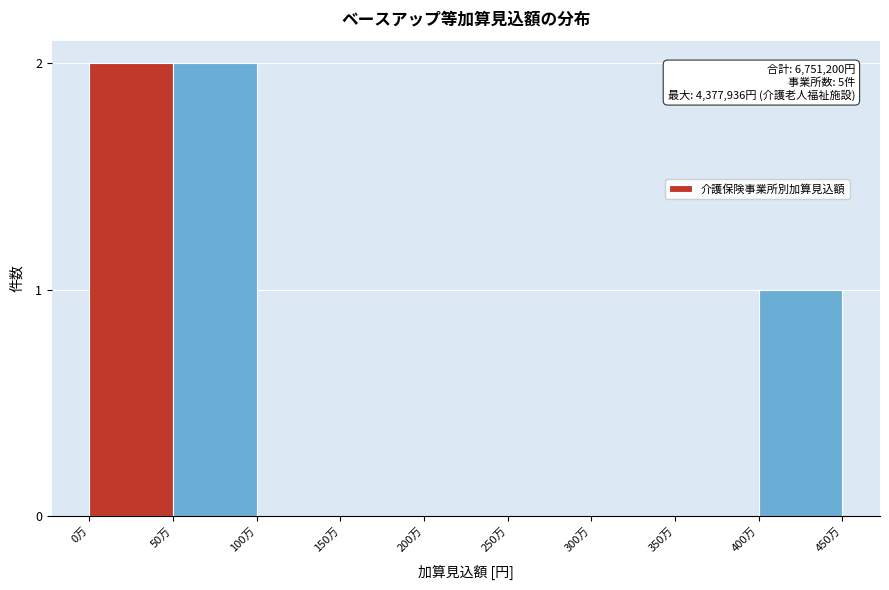

Reading left to right, transcribe all the data shown in this chart.

0万=2	50万=2	100万=0	150万=0	200万=0	250万=0	300万=0	350万=0	400万=1